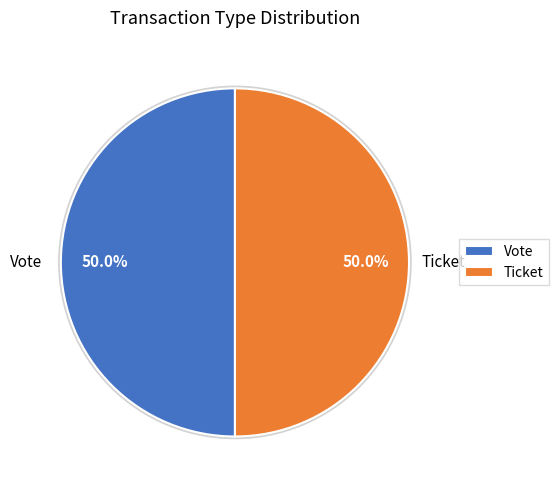

What percentage is NOT represented by Vote?

50.0%